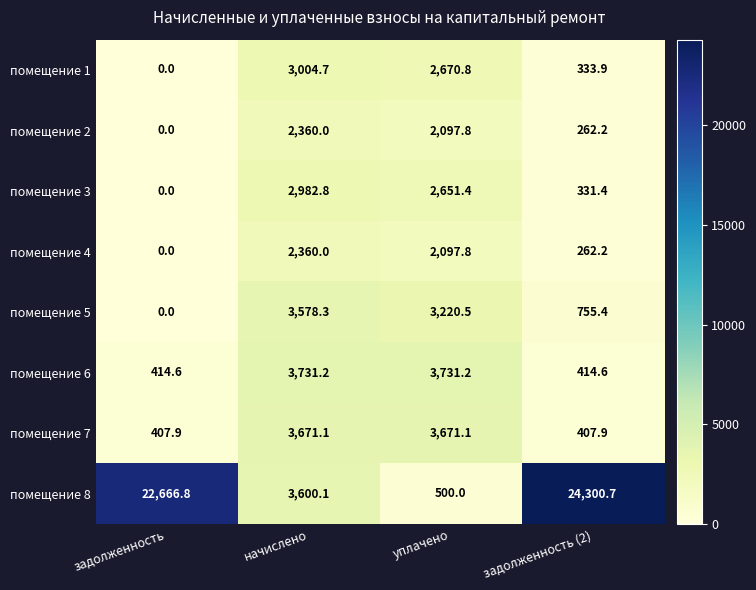

Between уплачено and задолженность (2), which series saw the biggest shift?

помещение 8